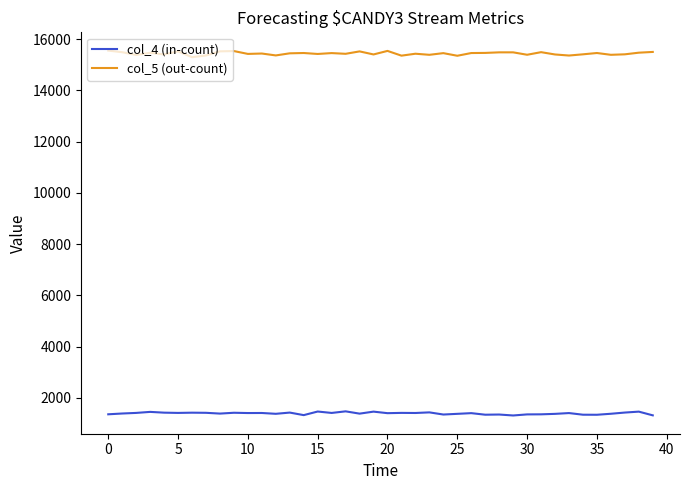

Which series has the widest spread of values?

col_5 (out-count)